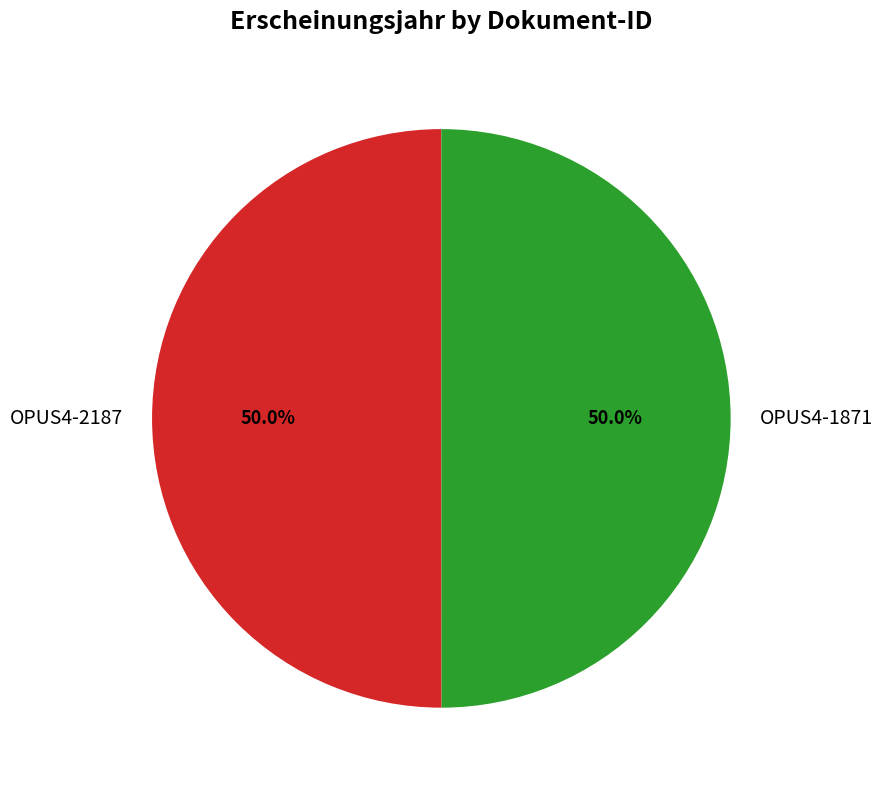

To the nearest percent, what portion does OPUS4-1871 represent?

50%